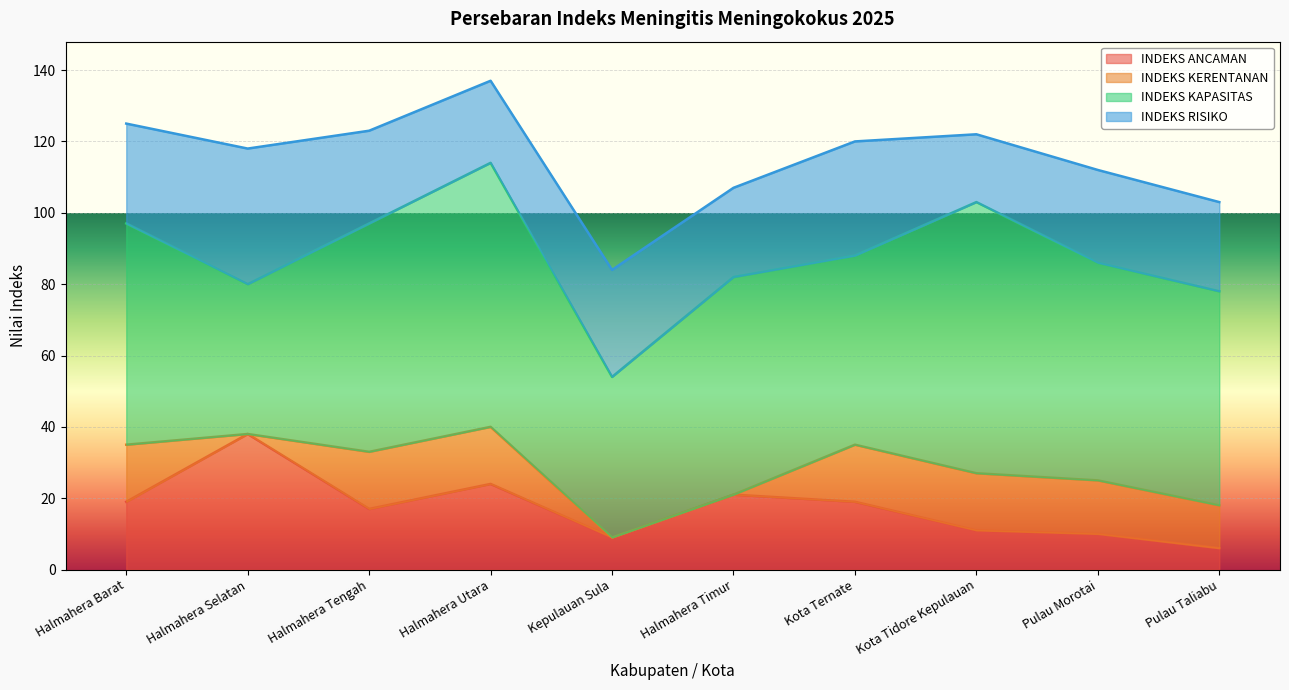

At which category is the sum across all series the highest?

Halmahera Utara